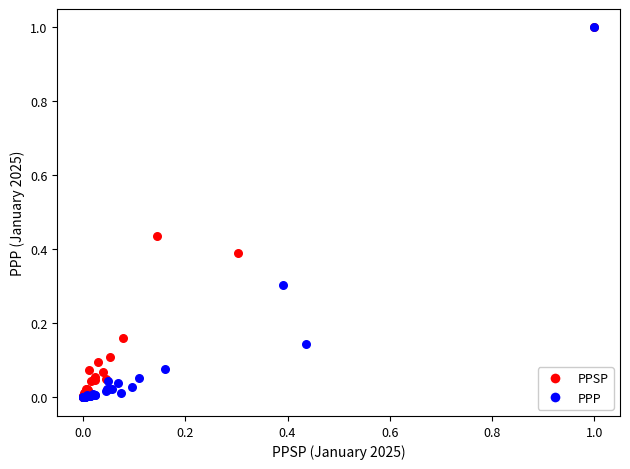

What are all the series names shown in the legend?

PPSP, PPP